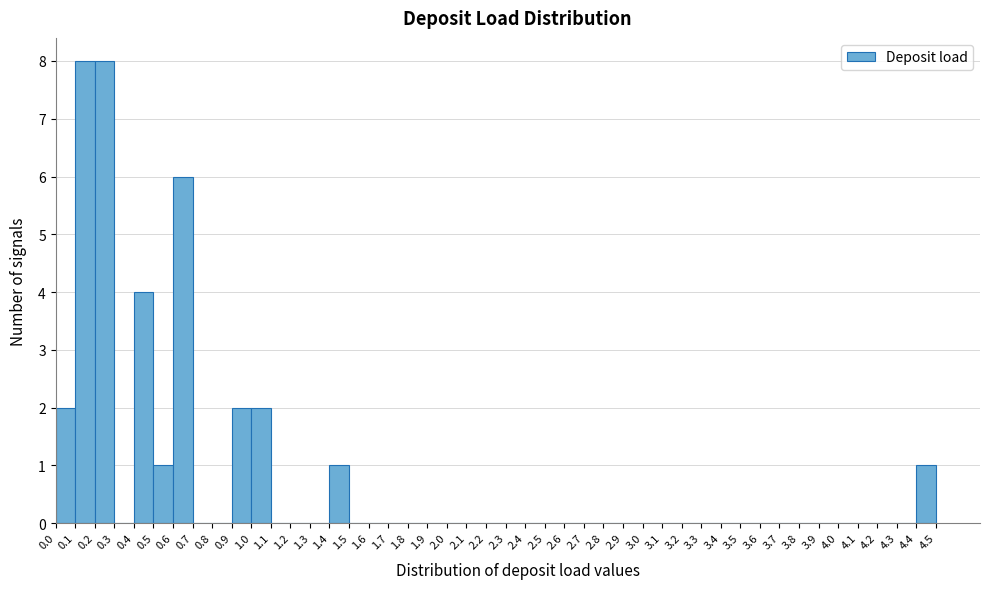

Reading left to right, list every bar in this chart as the range it spans on the x-axis followed by its height. The values are not printed on the chart, so give them approximately, as read against the axis.

0.0 to 0.1: 2
0.1 to 0.2: 8
0.2 to 0.3: 8
0.3 to 0.4: 0
0.4 to 0.5: 4
0.5 to 0.6: 1
0.6 to 0.7: 6
0.7 to 0.8: 0
0.8 to 0.9: 0
0.9 to 1.0: 2
1.0 to 1.1: 2
1.1 to 1.2: 0
1.2 to 1.3: 0
1.3 to 1.4: 0
1.4 to 1.5: 1
1.5 to 1.6: 0
1.6 to 1.7: 0
1.7 to 1.8: 0
1.8 to 1.9: 0
1.9 to 2.0: 0
2.0 to 2.1: 0
2.1 to 2.2: 0
2.2 to 2.3: 0
2.3 to 2.4: 0
2.4 to 2.5: 0
2.5 to 2.6: 0
2.6 to 2.7: 0
2.7 to 2.8: 0
2.8 to 2.9: 0
2.9 to 3.0: 0
3.0 to 3.1: 0
3.1 to 3.2: 0
3.2 to 3.3: 0
3.3 to 3.4: 0
3.4 to 3.5: 0
3.5 to 3.6: 0
3.6 to 3.7: 0
3.7 to 3.8: 0
3.8 to 3.9: 0
3.9 to 4.0: 0
4.0 to 4.1: 0
4.1 to 4.2: 0
4.2 to 4.3: 0
4.3 to 4.4: 0
4.4 to 4.5: 1